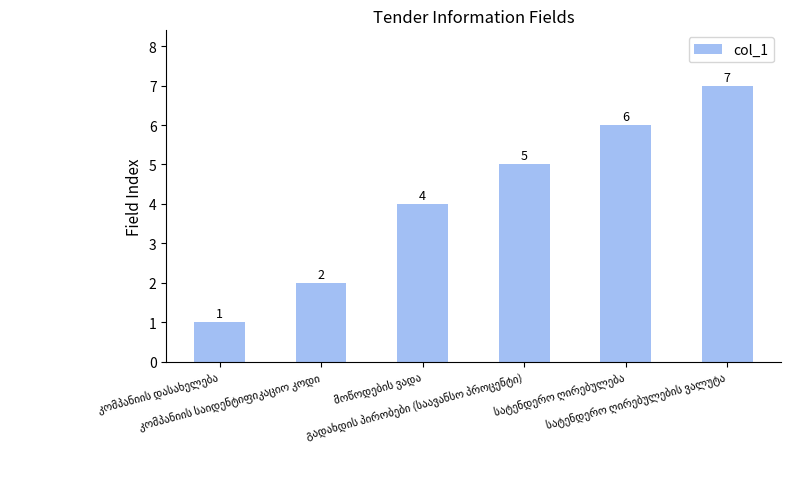

What is the value of the 6th bar from the left?

7